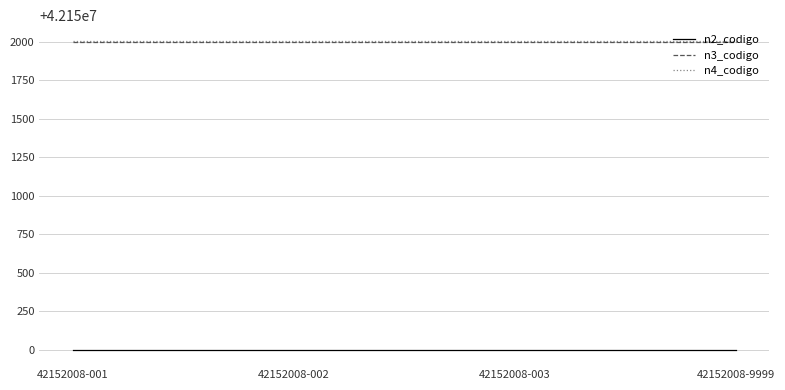

True or false: n3_codigo has a value of 42152000 at 42152008-9999.

True